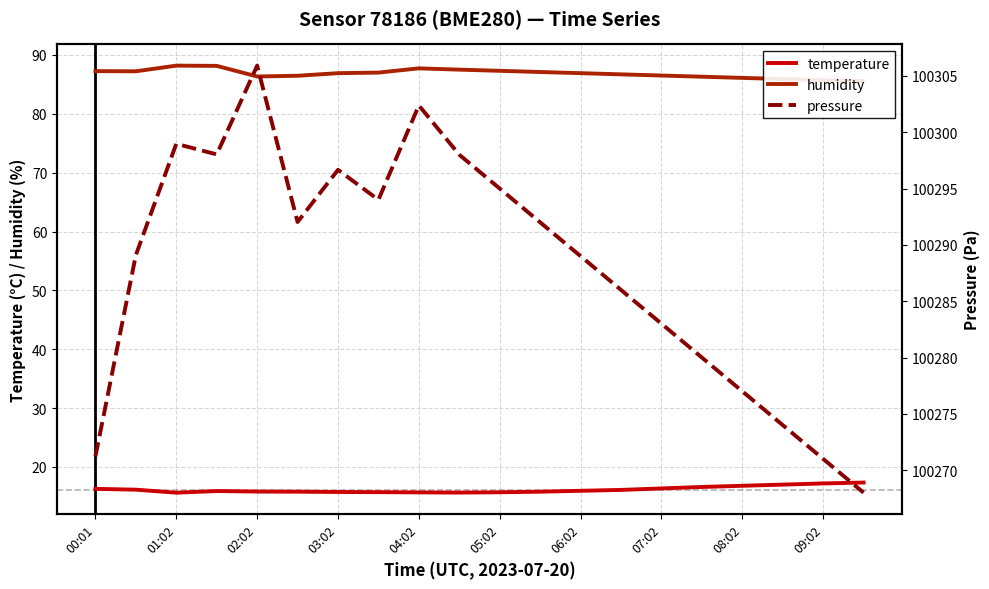

The temperature series shows 5.0 at 08:02. True or false?

False